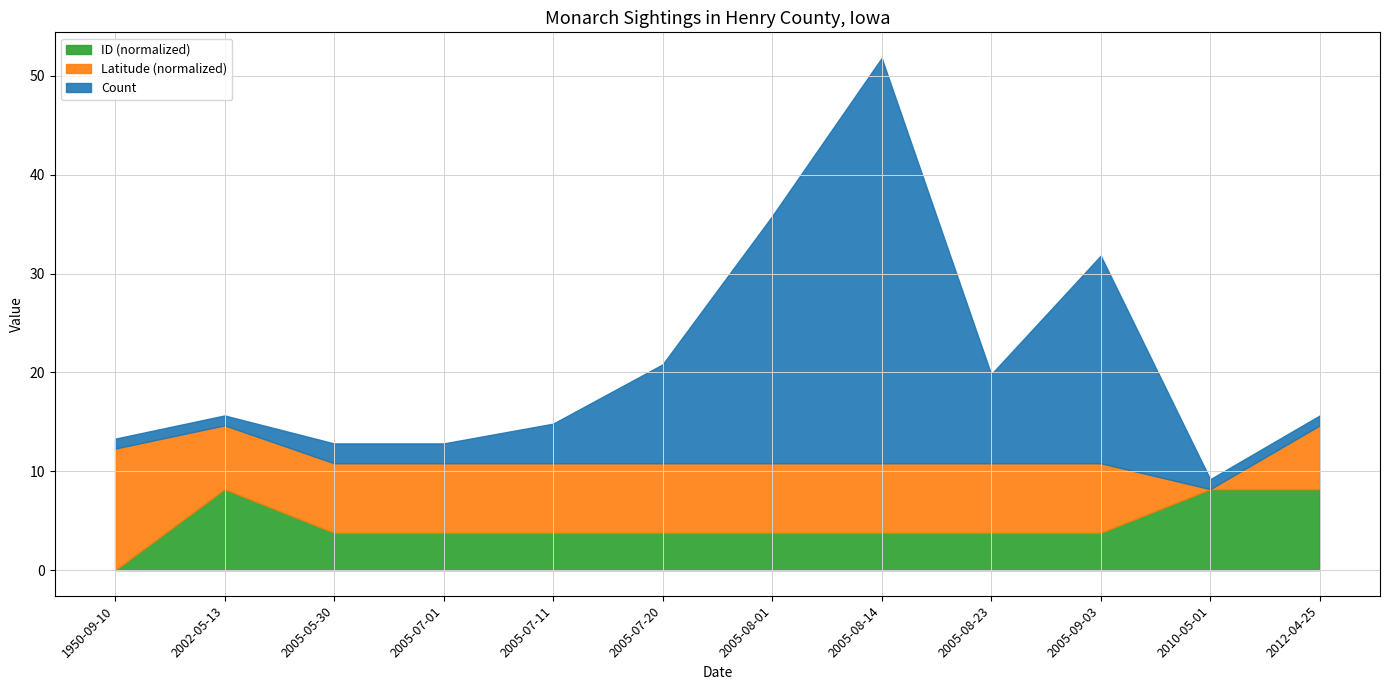

Is it true that Count equals 14.8 at 2005-07-11?

True